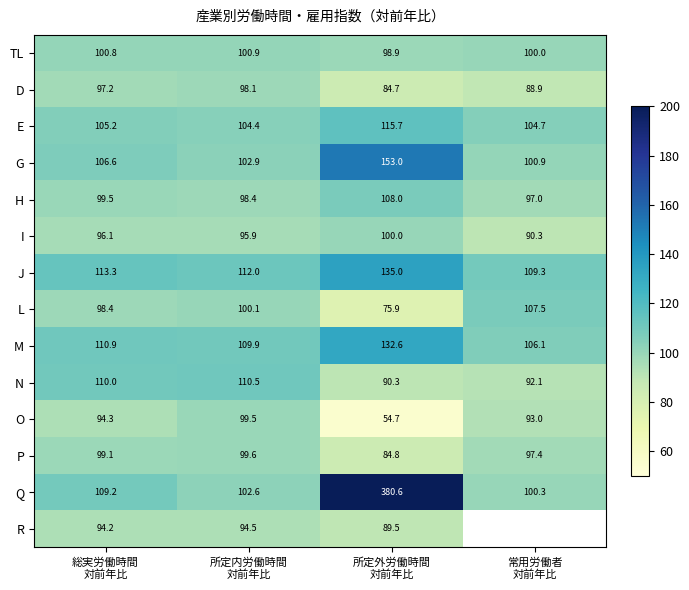

What is the difference between the maximum and minimum values in the J series?

25.7